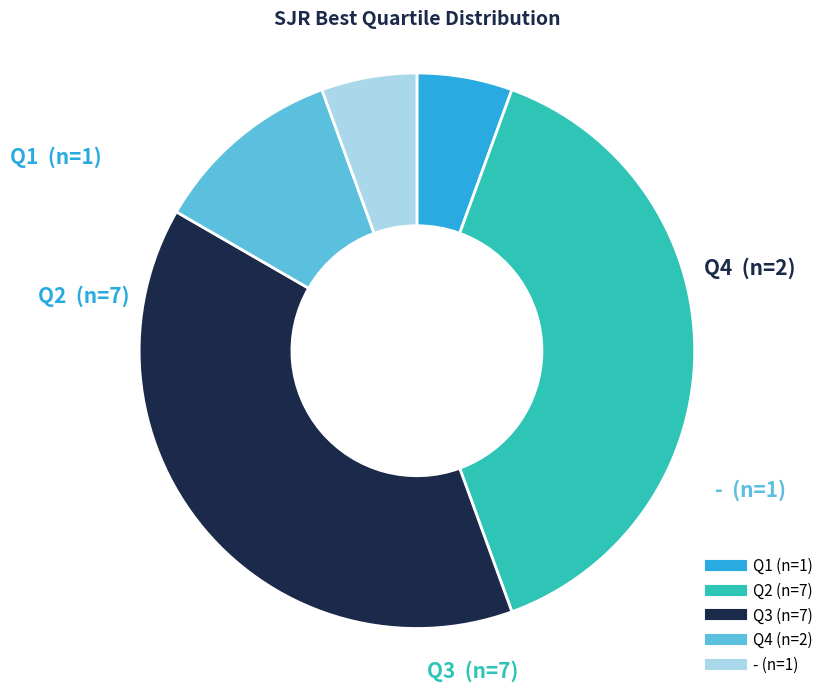

Does - represent more than half of the total?

No